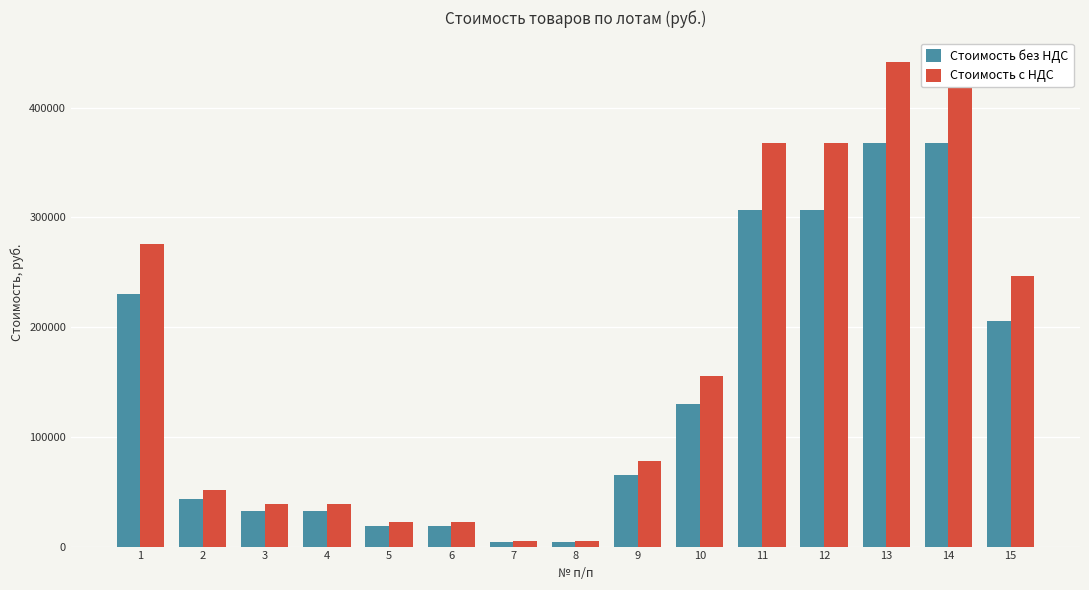

Rank the series by their maximum value, from highest to lowest.

Стоимость с НДС, Стоимость без НДС